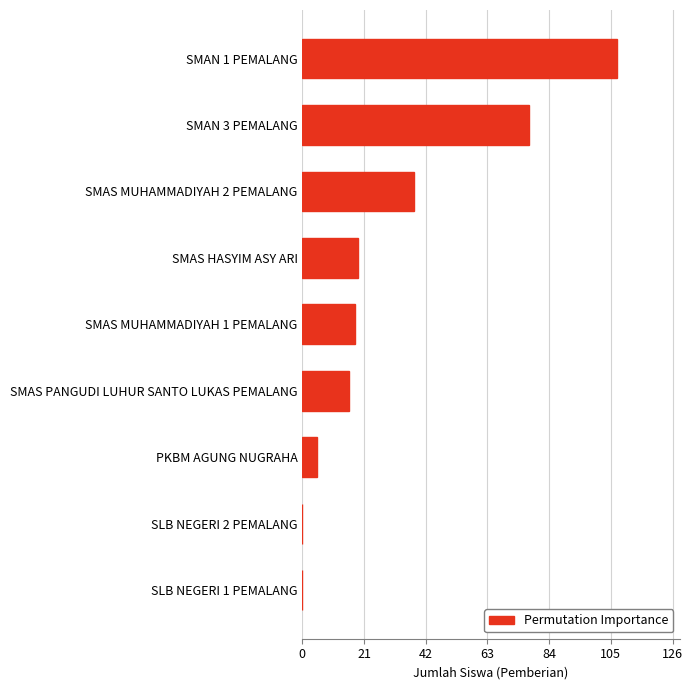

How many data points does each series have?

9